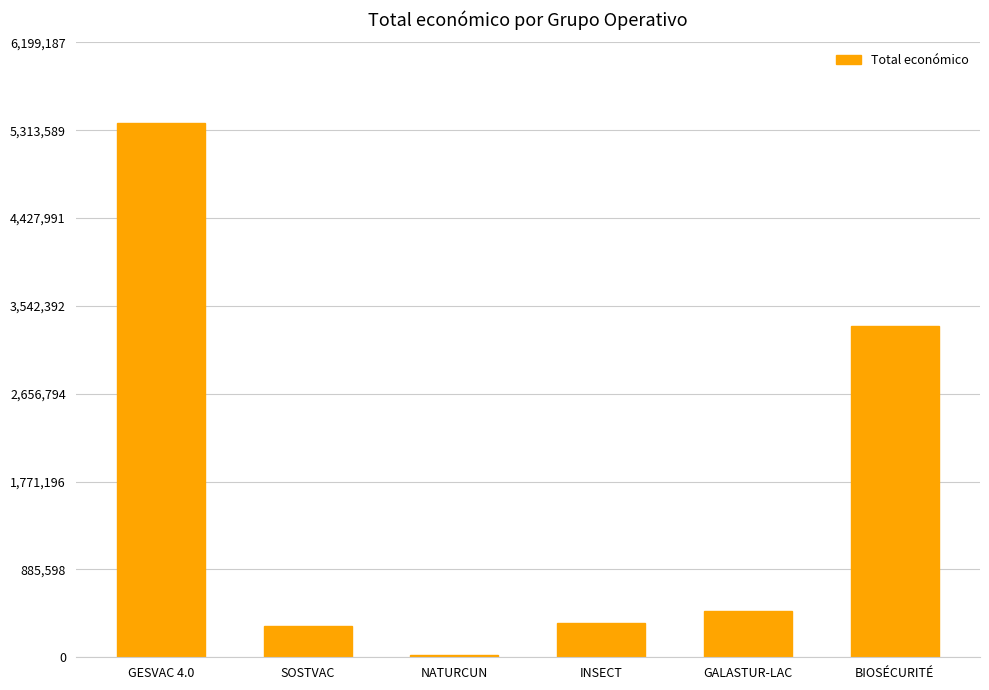

Reading left to right, extract all data points from this chart.

5390598	311553	19478	344243	471472	3342252